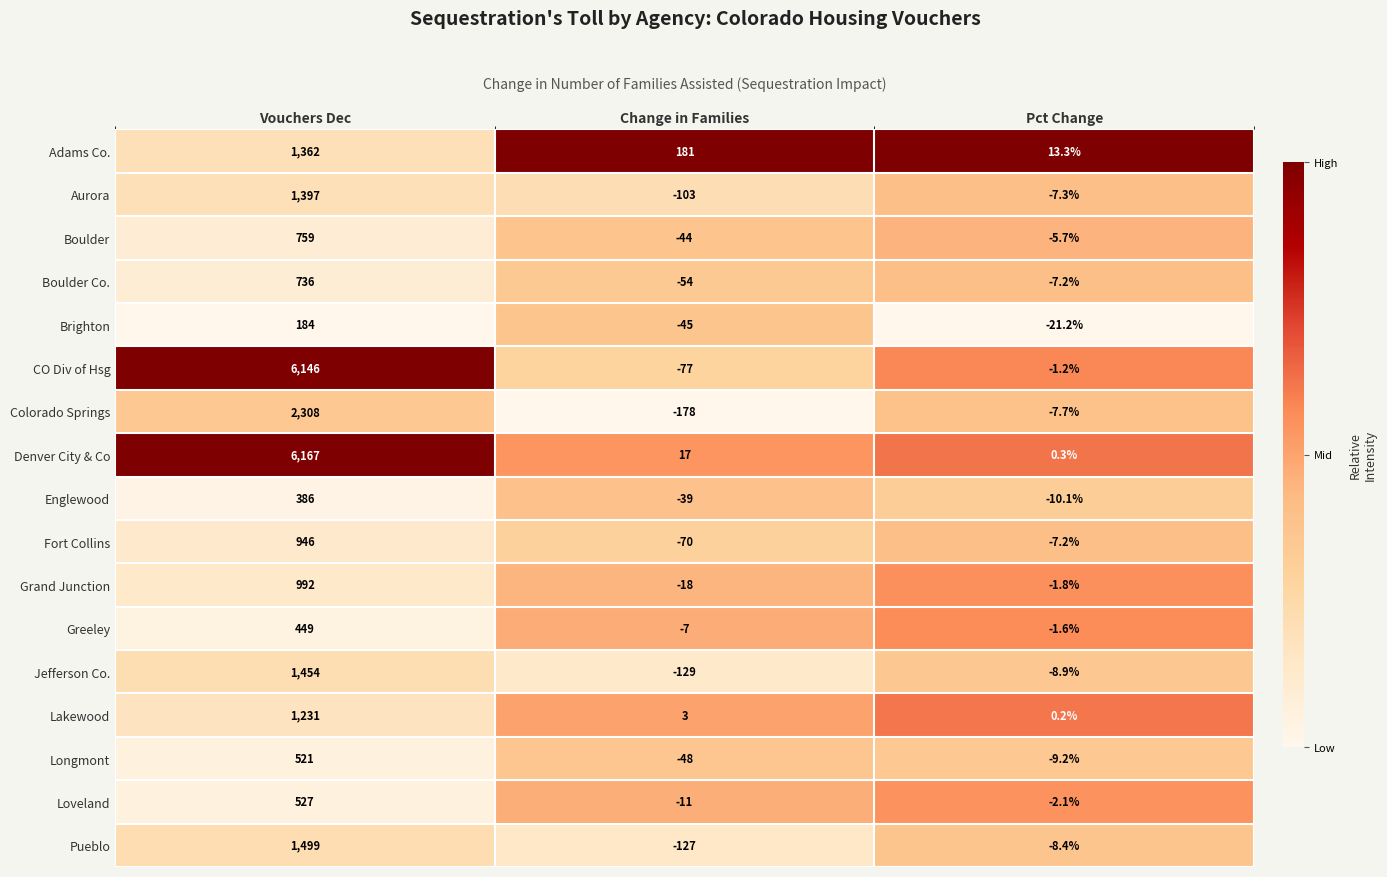

What is the sum of the Jefferson Co. values at Vouchers Dec and Change in Families?

1325.0